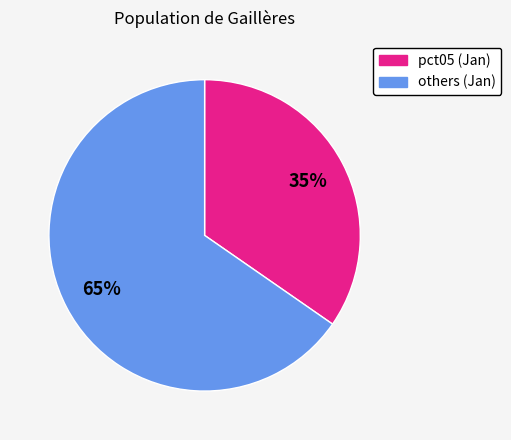

How many slices are in this pie chart?

2